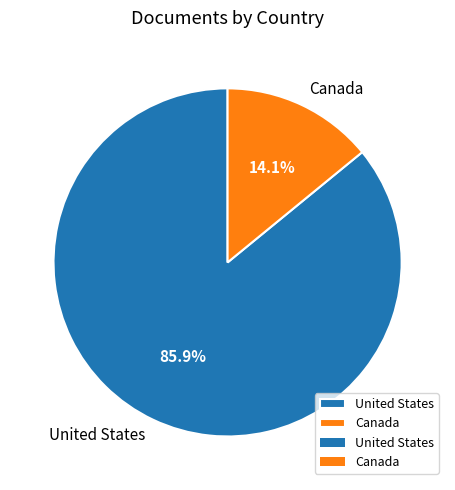

What percentage is NOT represented by Canada?

85.9%